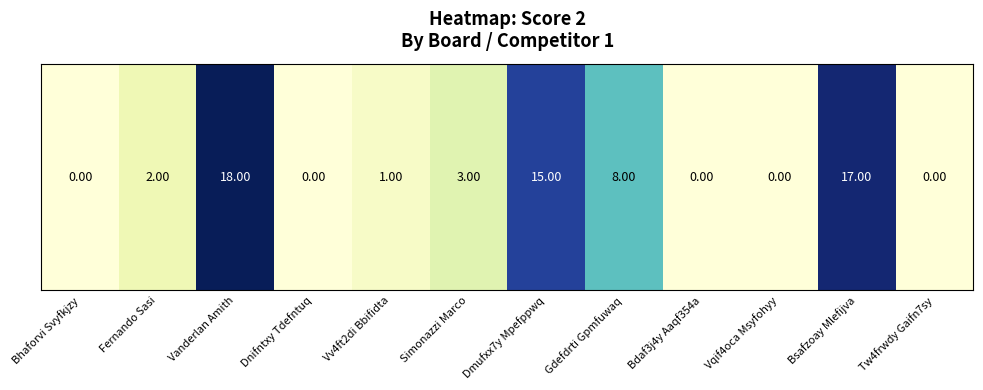

What is the sum of the values at Vv4ft2di Bbifidta and Vanderlan Amith?

19